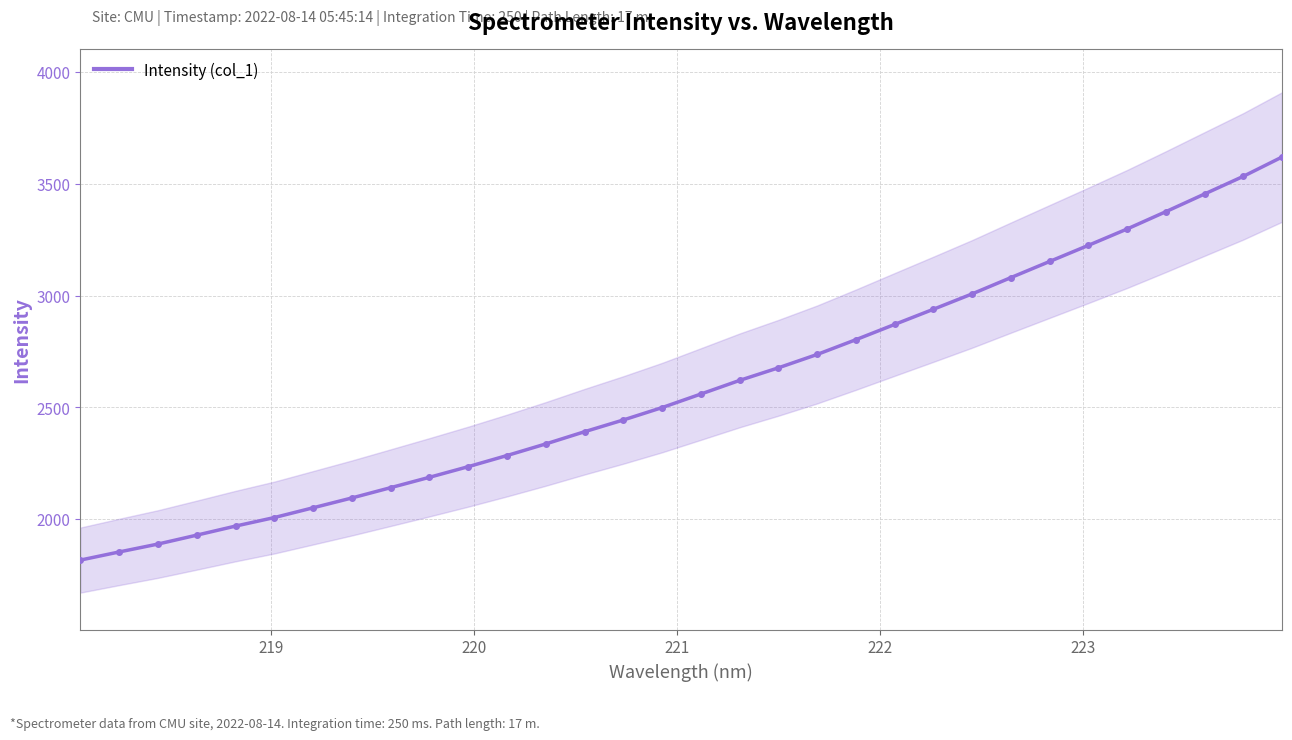

What is the lowest value of the Intensity (col_1) series?

1817.5